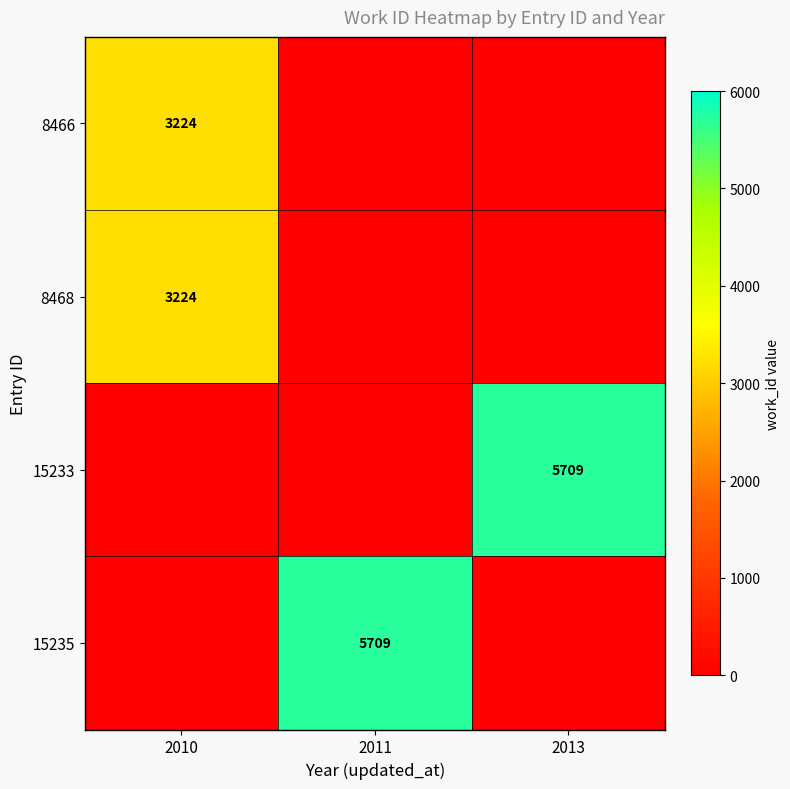

What is the total value across all series at 2010?

6448